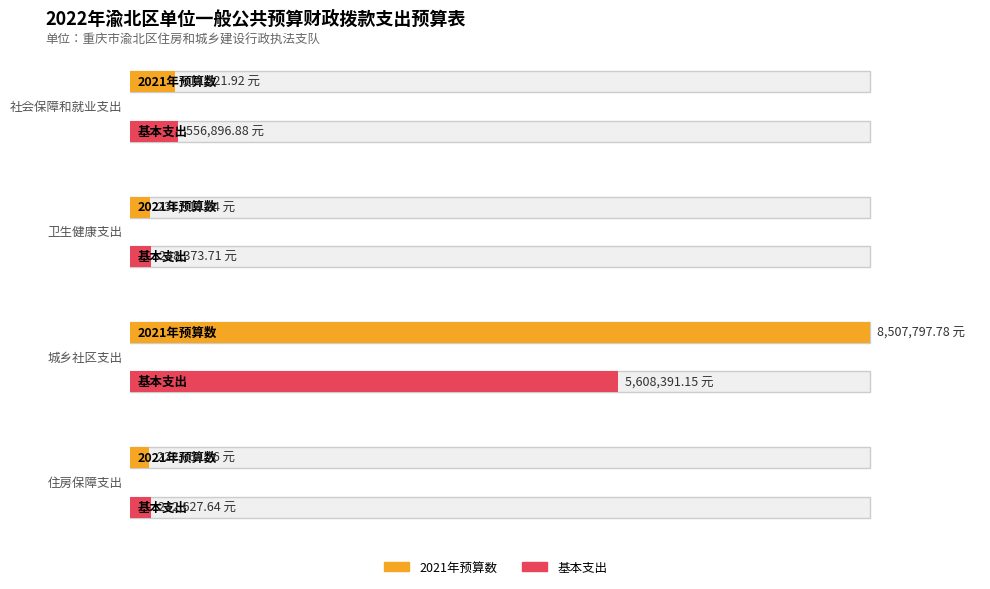

Does the chart contain stacked bars?

No